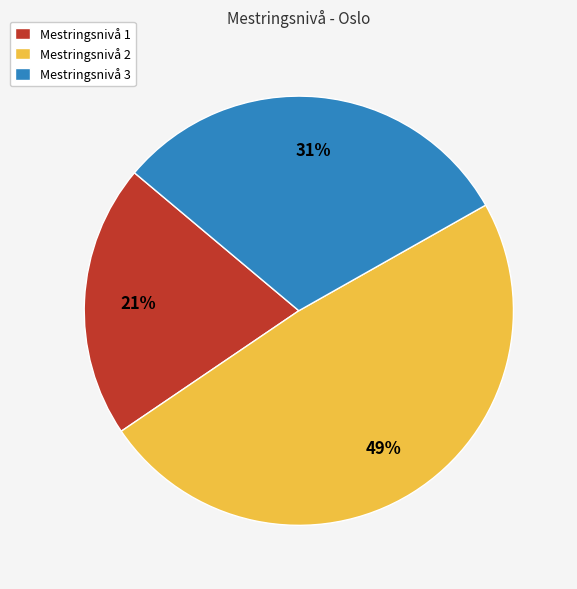

Is there a majority slice in this chart?

No